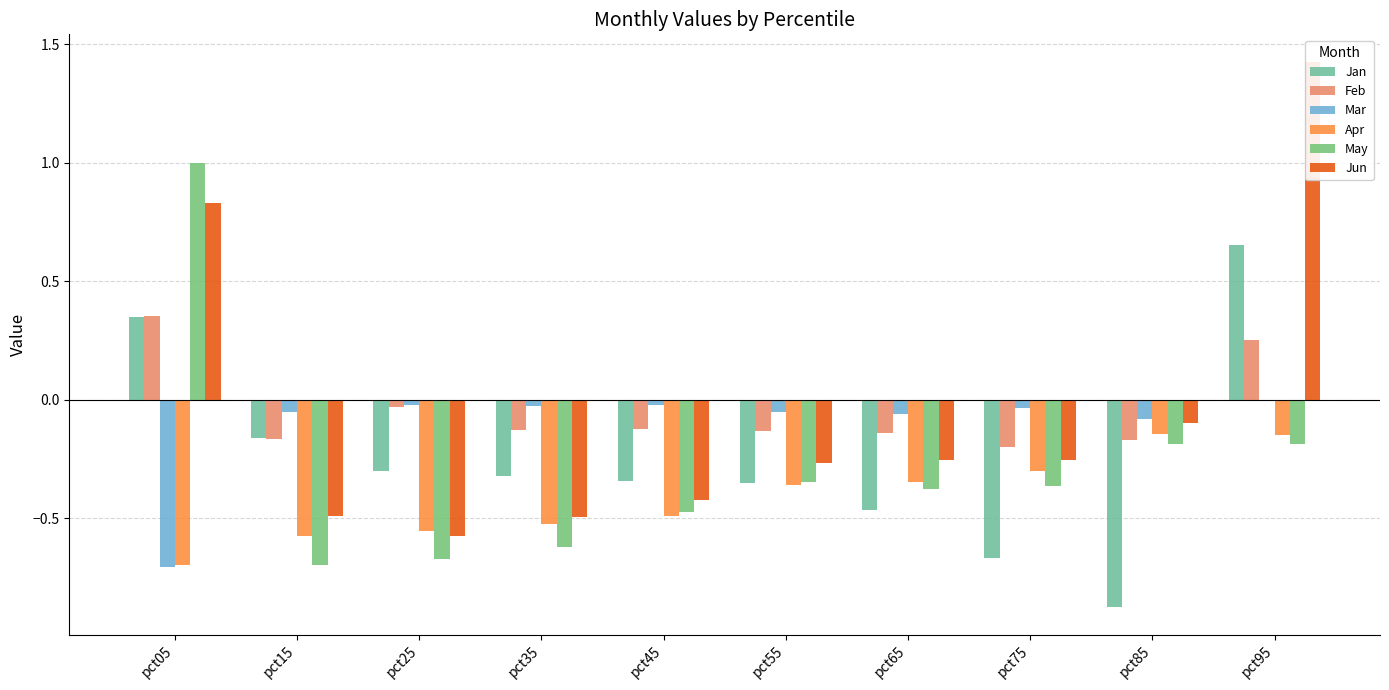

Between pct05 and pct25, which series saw the biggest shift?

May